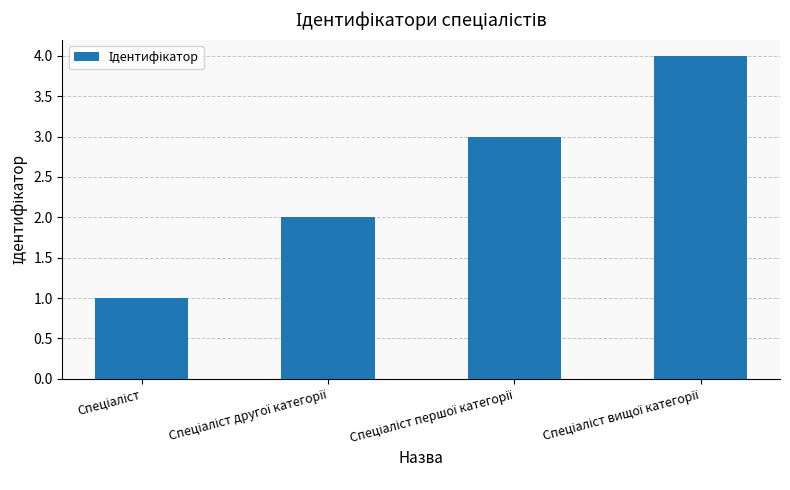

What is the difference between the maximum and minimum values?

3